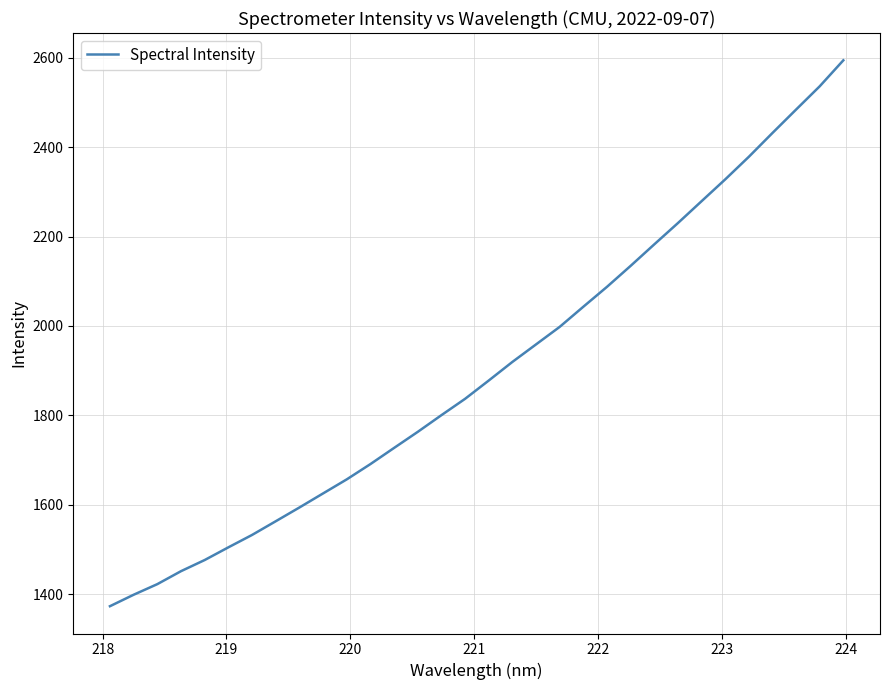

What is the greatest value displayed?

2594.0